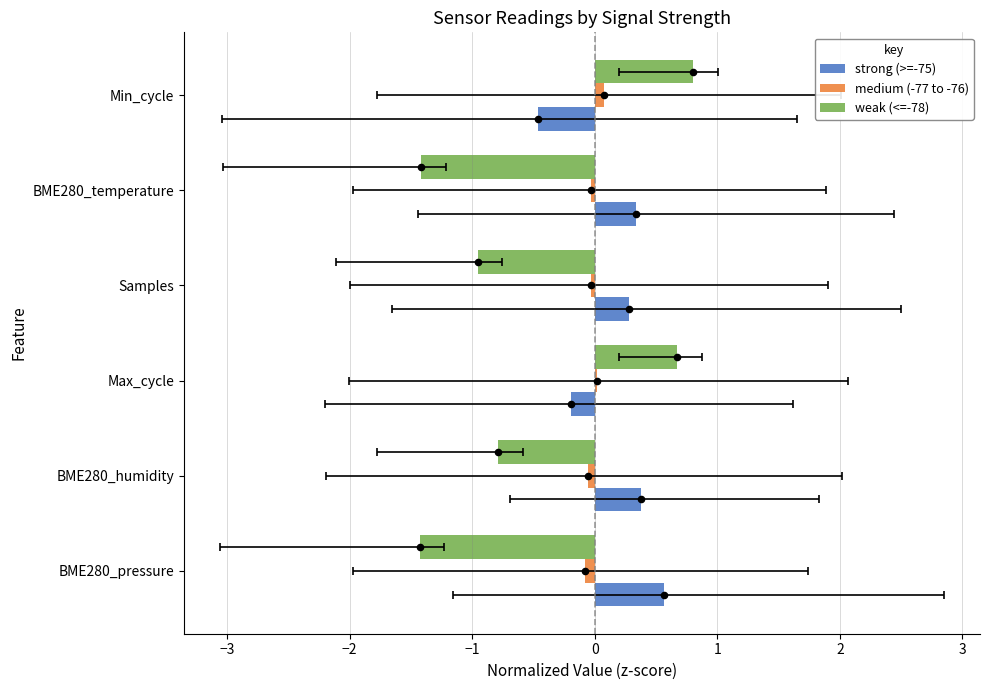

Which series has the widest spread of Y values?

weak (<=-78)